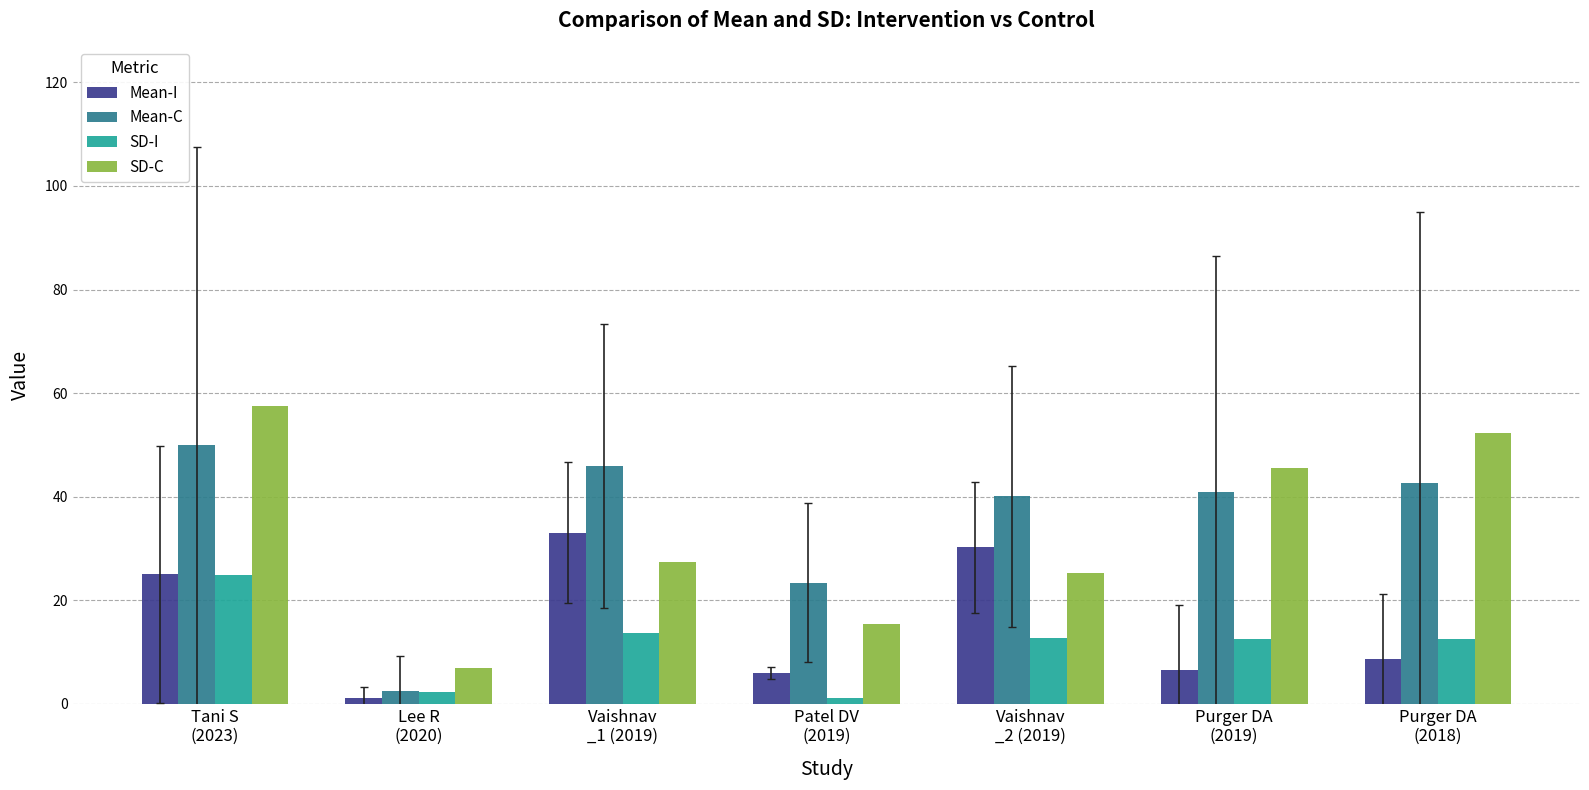

Count the number of categories in the chart.

7